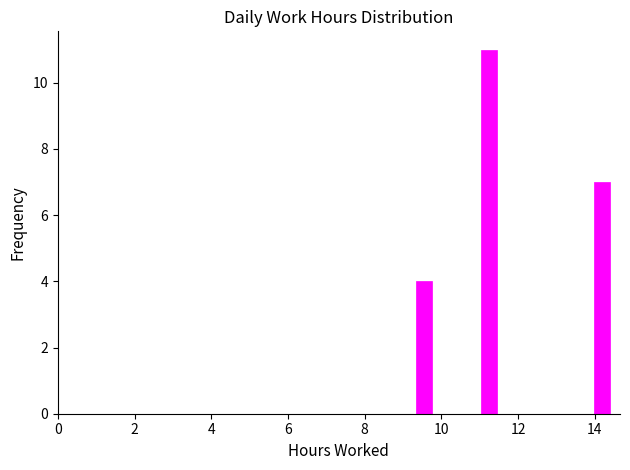

Read against the x-axis, roughly where is the centre of the tallest bar?

11.2